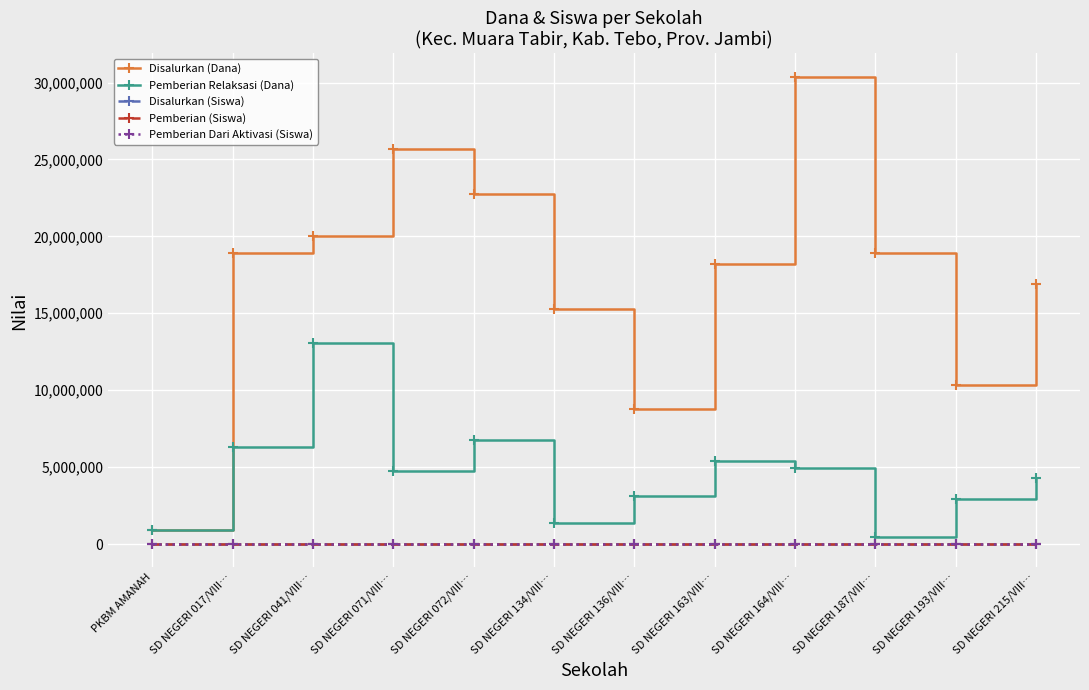

Which label corresponds to the largest value in the chart?

SD NEGERI 164/VIII…